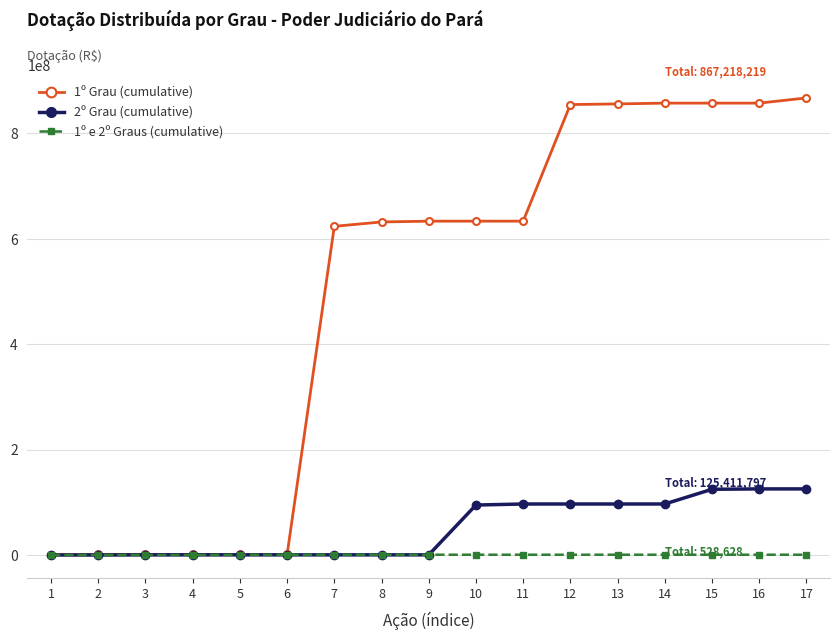

What is the greatest value displayed?

867218219